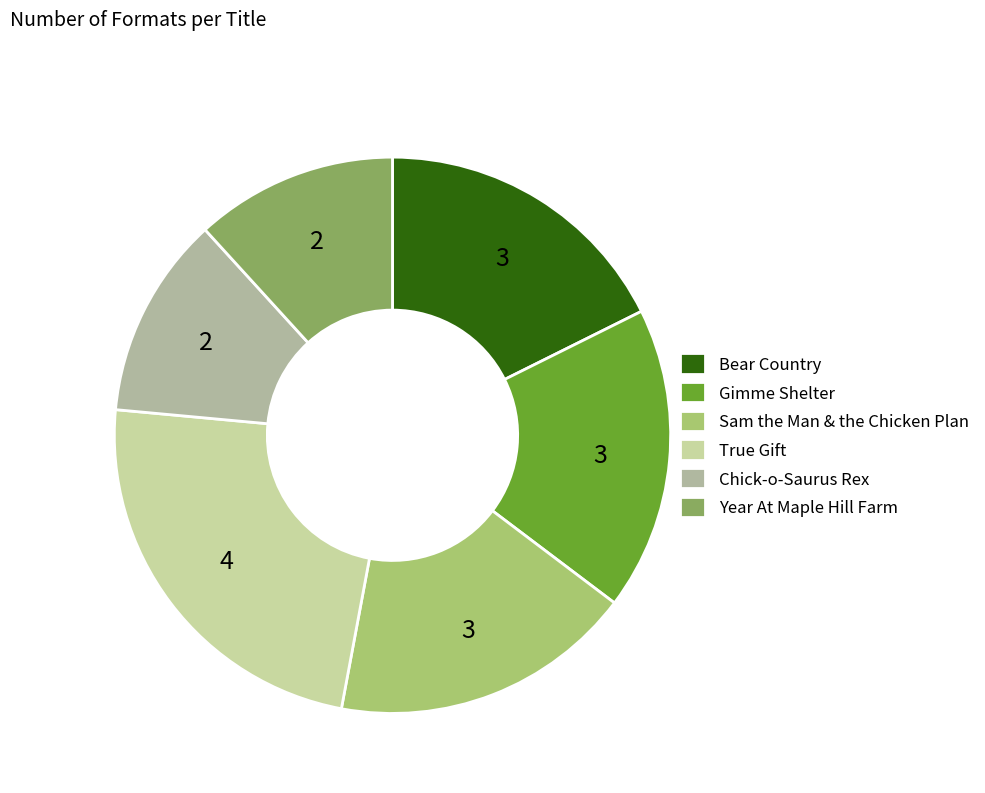

How many slices are in this pie chart?

6